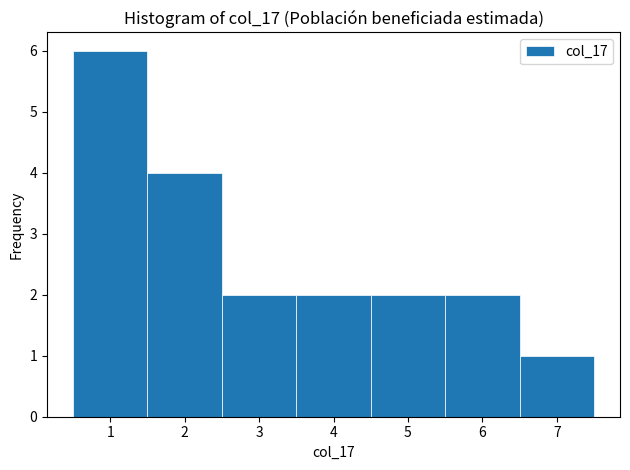

Which range on the x-axis has the tallest bar?

0.5 to 1.5